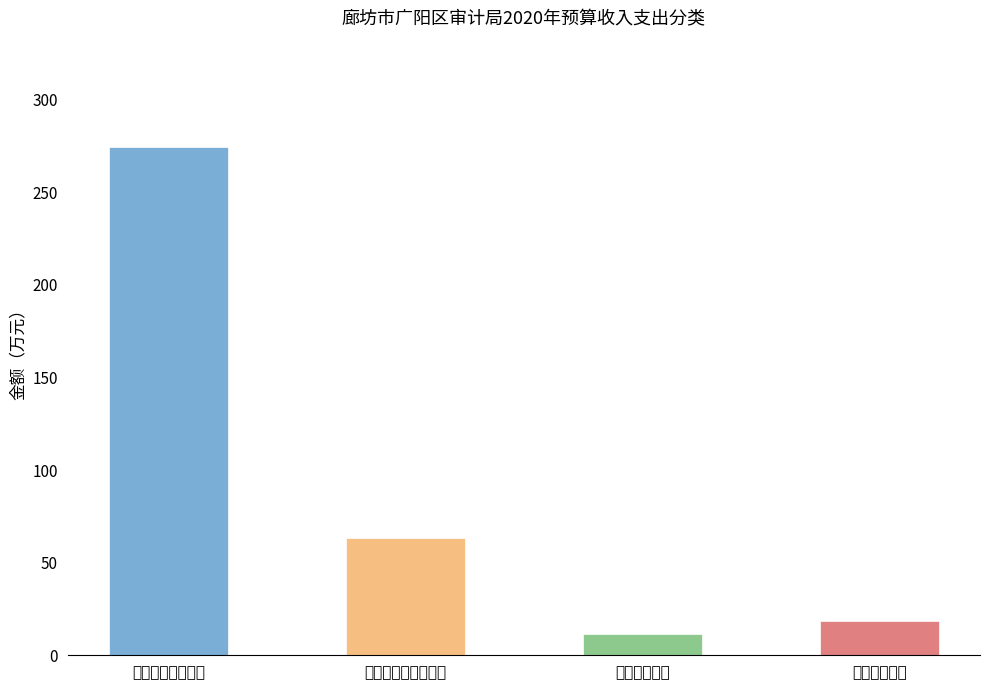

Count the number of values greater than 63.

2